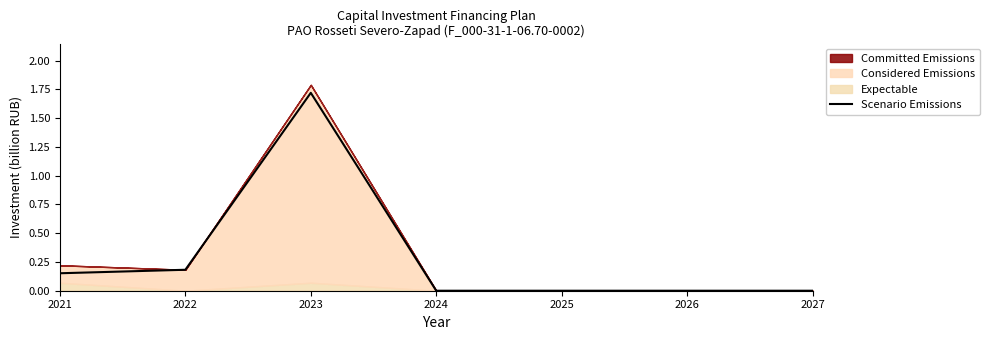

What is the difference between the values at 2021 and 2027?

0.2